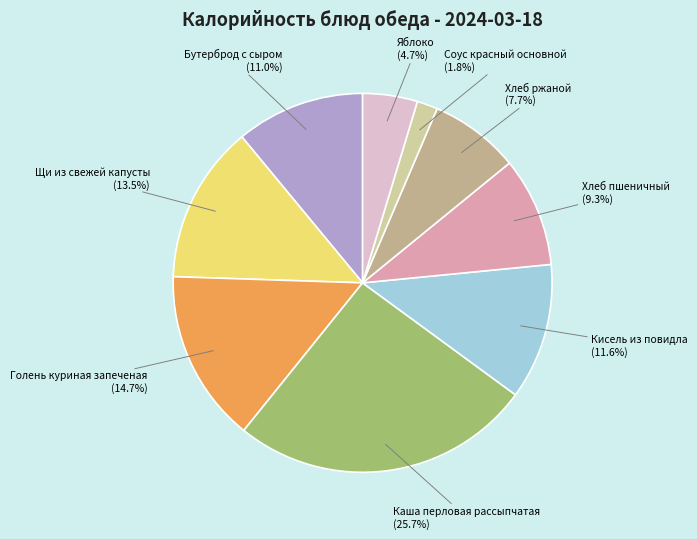

Is there a majority slice in this chart?

No